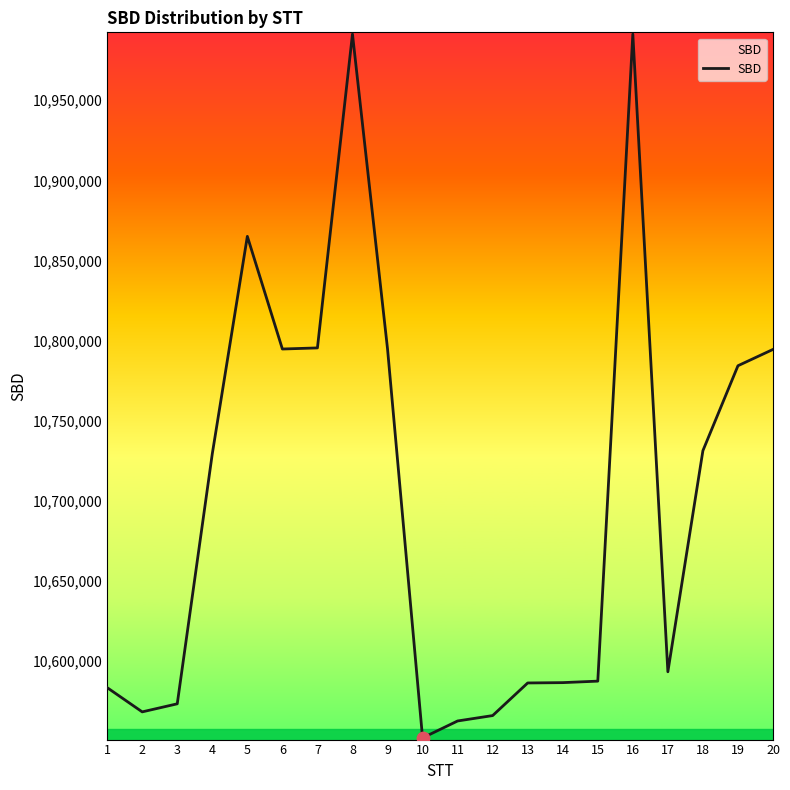

Approximately how many times larger is the value at 20 compared to 11?

1.0